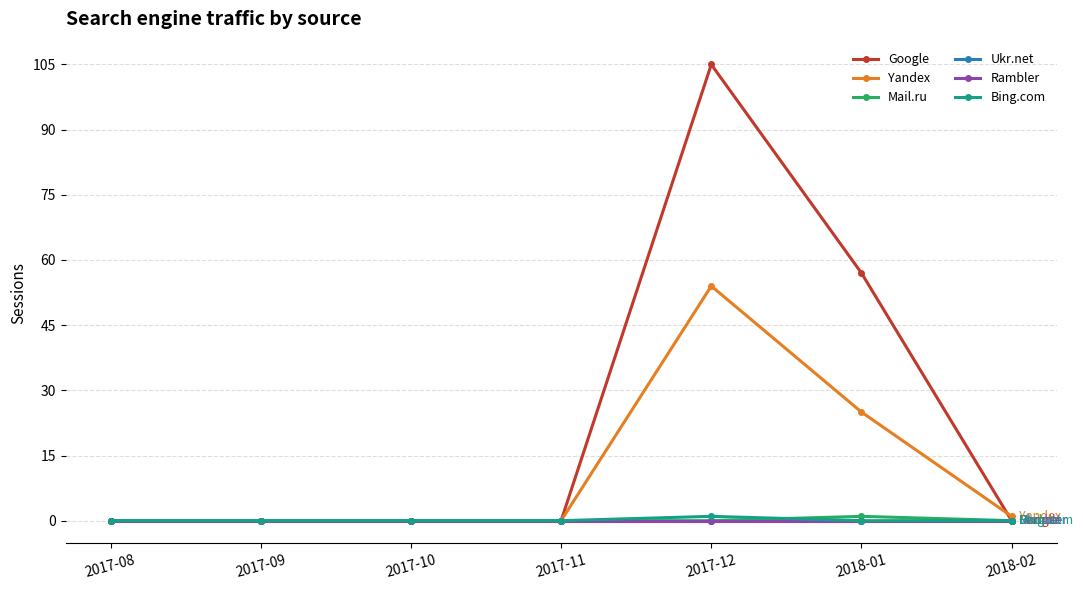

What is the label of the 4th point from the right?

2017-11